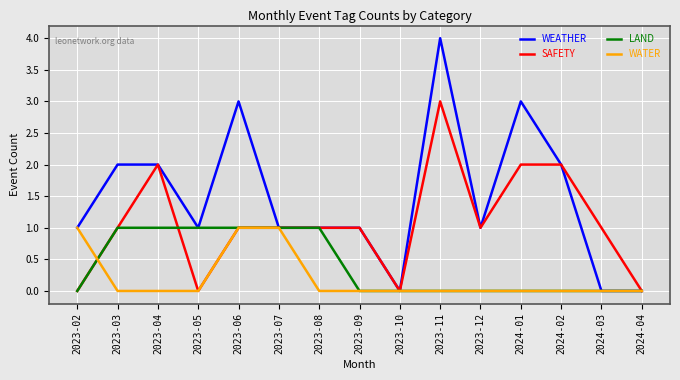

Rank the series by their average value, from lowest to highest.

WATER, LAND, SAFETY, WEATHER